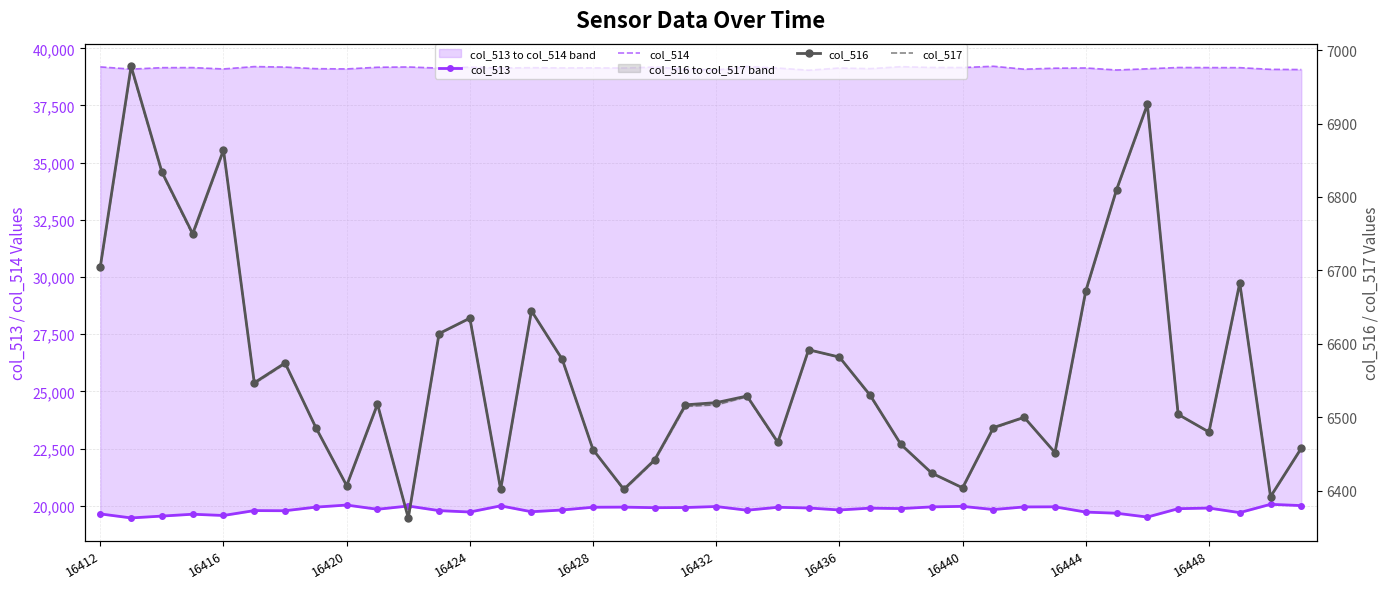

At how many categories does at least one series exceed 8326?

40